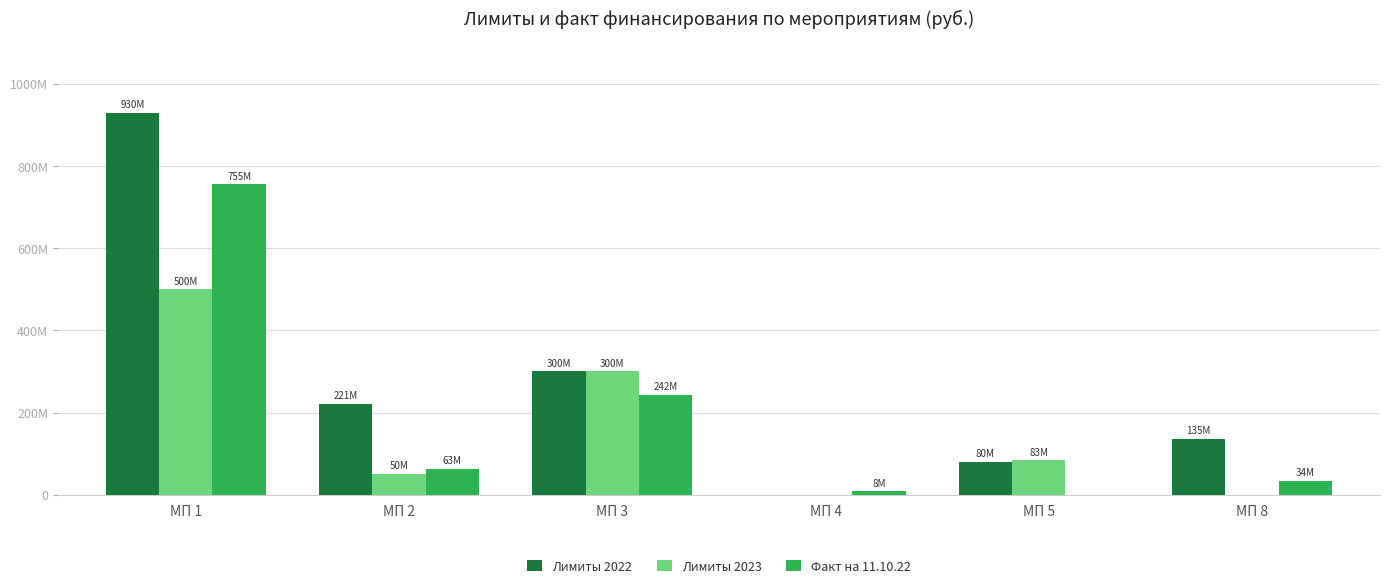

What are all the series names shown in the legend?

Лимиты 2022, Лимиты 2023, Факт на 11.10.22